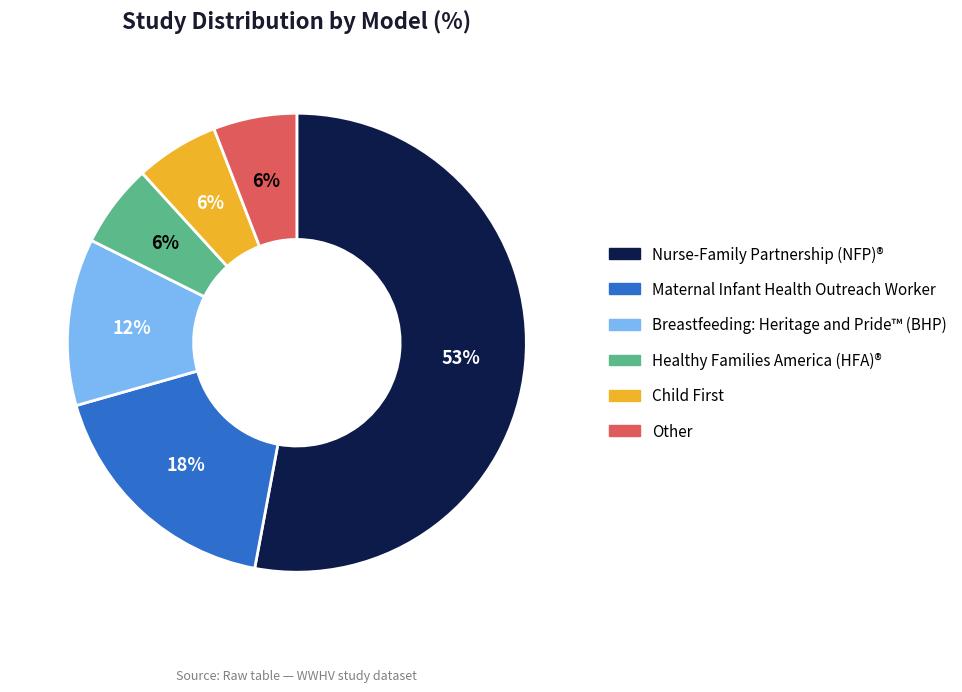

To the nearest percent, what is the difference between the Healthy Families America (HFA)® and Maternal Infant Health Outreach Worker slice percentages?

12%